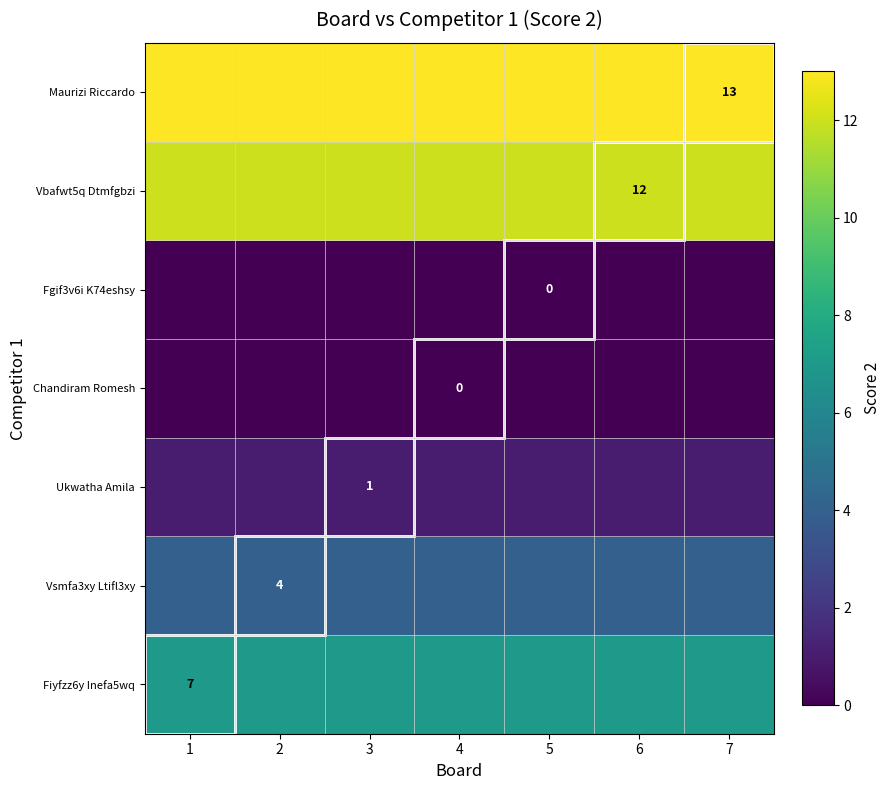

True or false: Maurizi Riccardo has a value of 6 at 7.

False